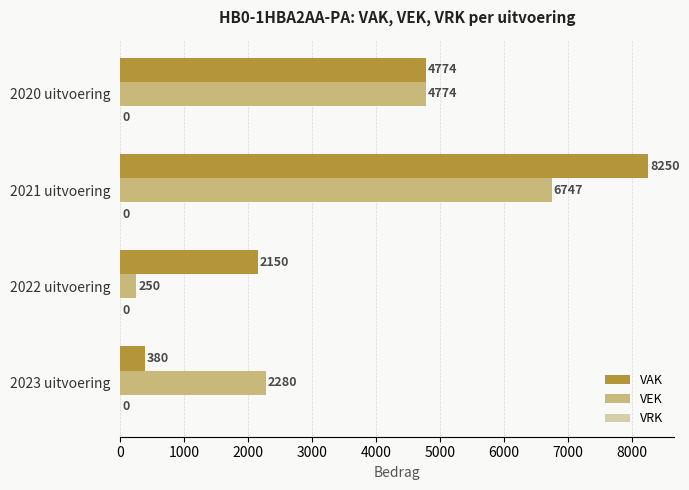

True or false: VEK has a value of 1410 at 2023 uitvoering.

False